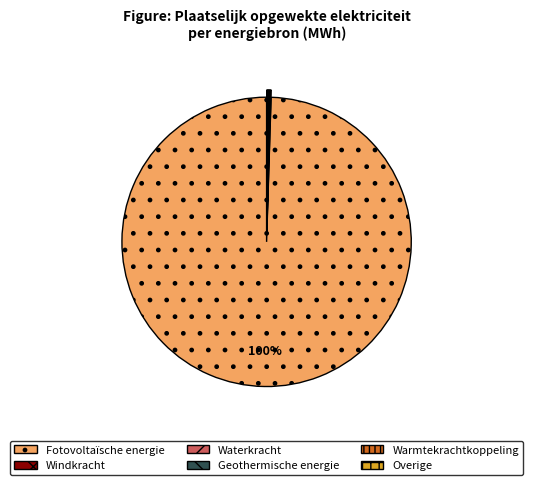

What is the largest slice in the pie chart?

Fotovoltaïsche energie